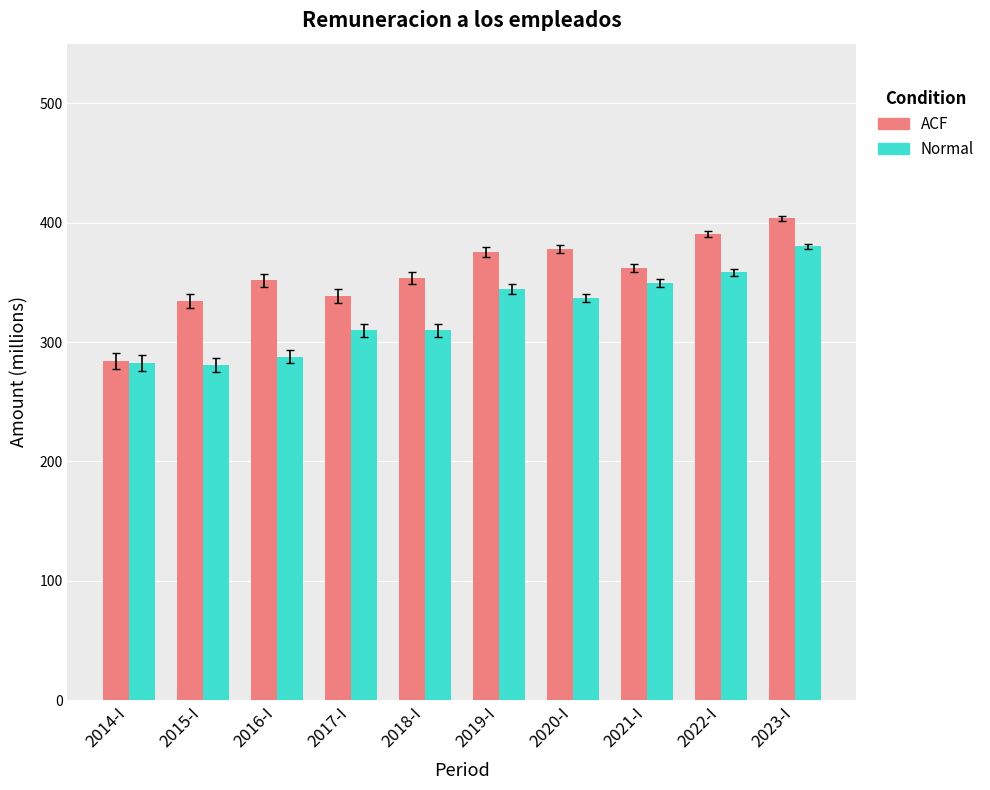

What position from the right is 2018-I?

6